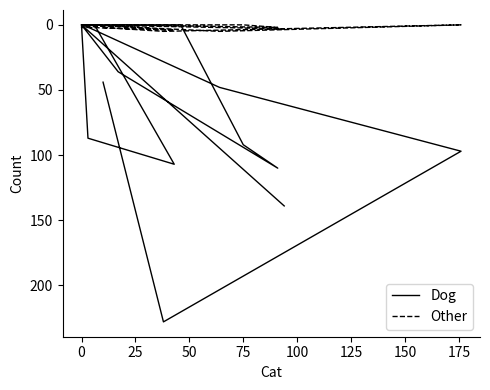

What is the difference between the maximum and minimum values in the Other series?

5